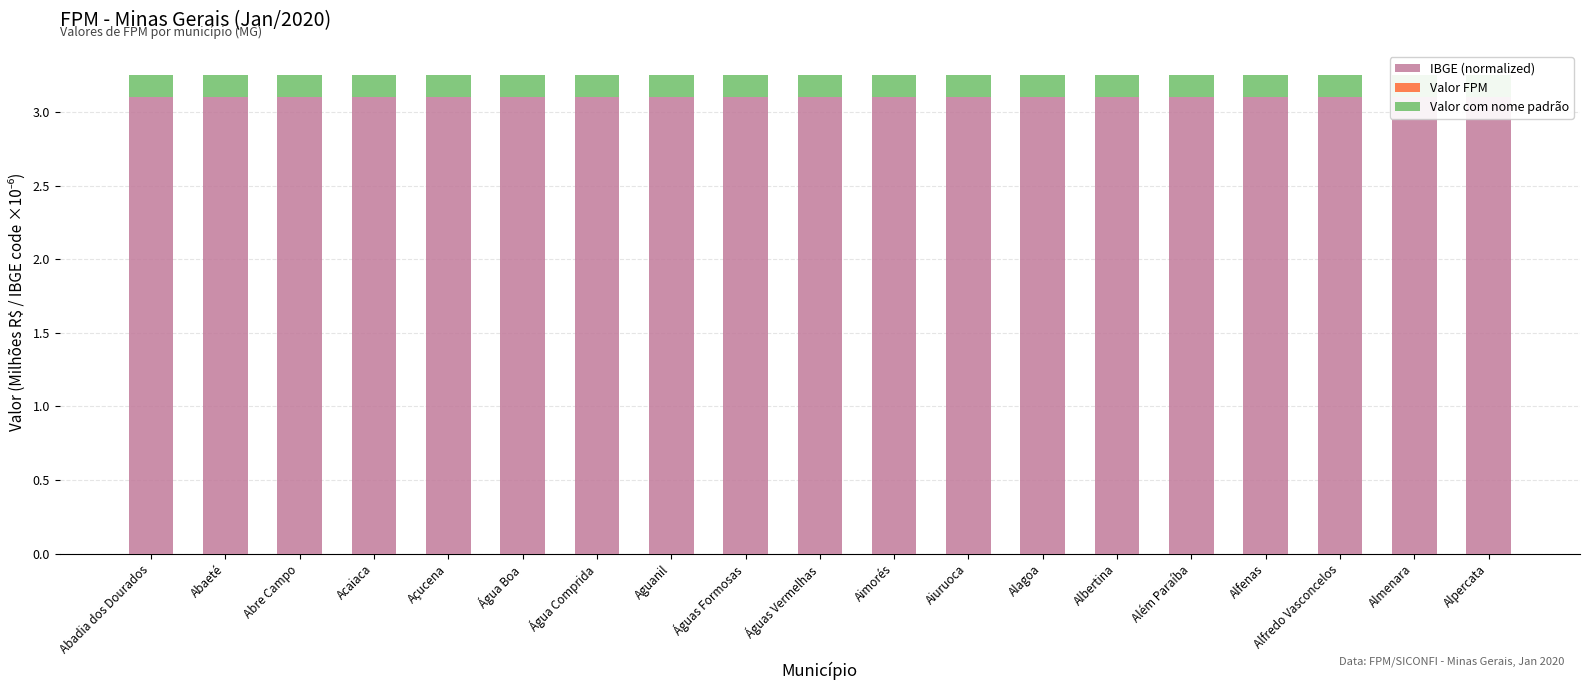

What is the label of the 5th bar from the right?

Além Paraíba